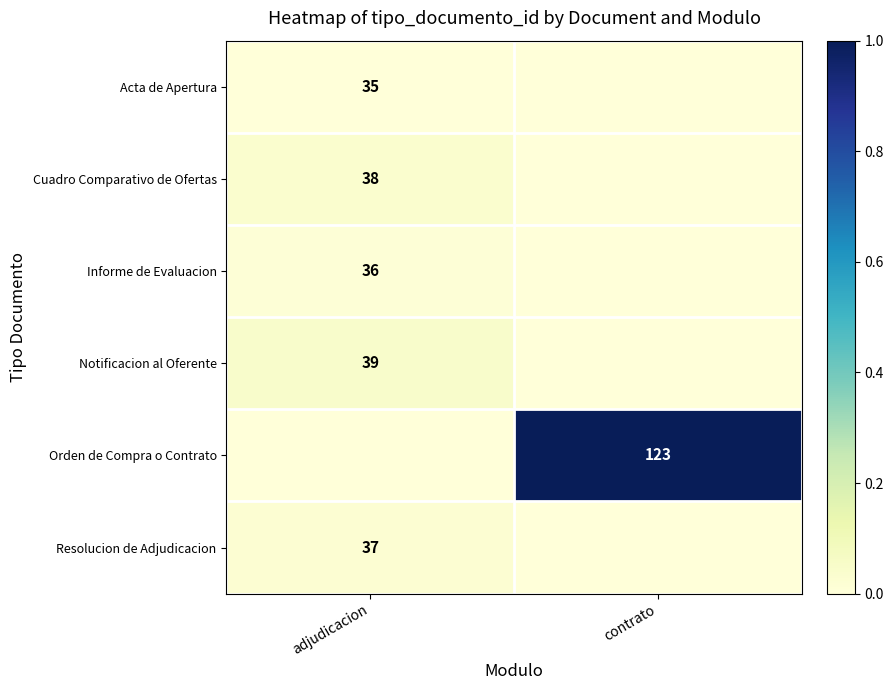

How many data points does each series have?

2